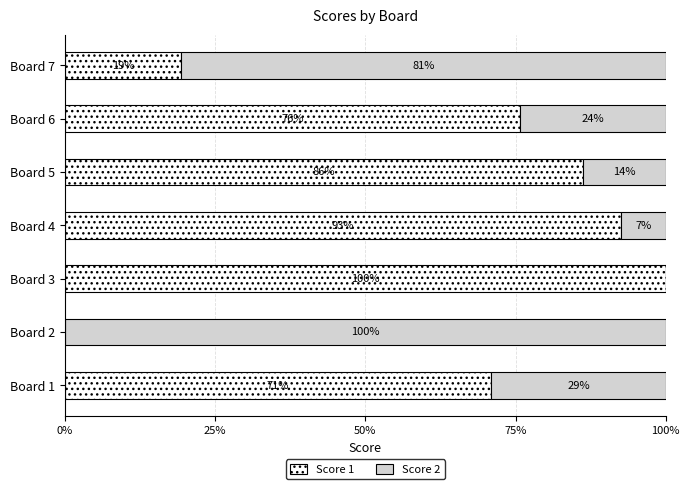

True or false: Score 1 has a value of 124.1 at Board 5.

False